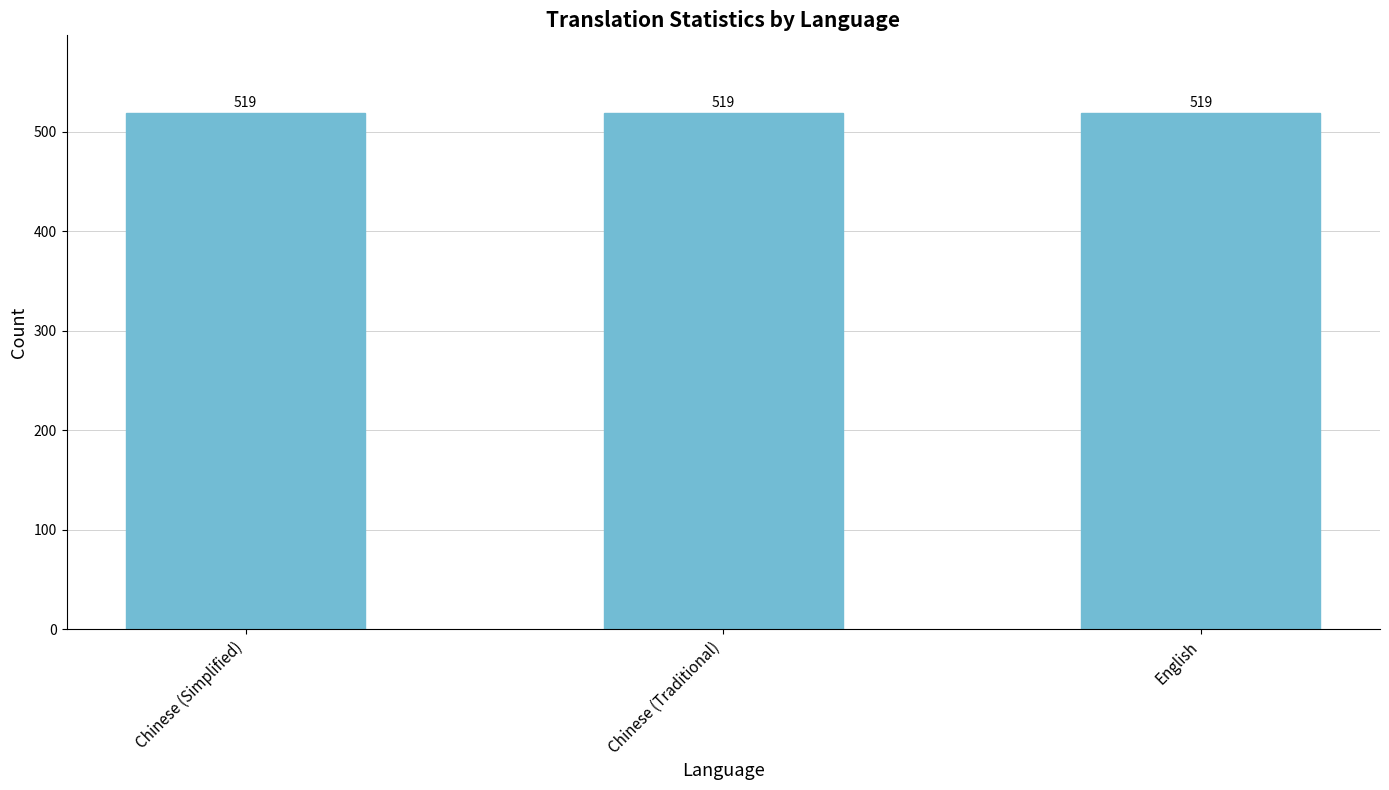

At which label is total_words closest to 1639?

Chinese (Simplified)